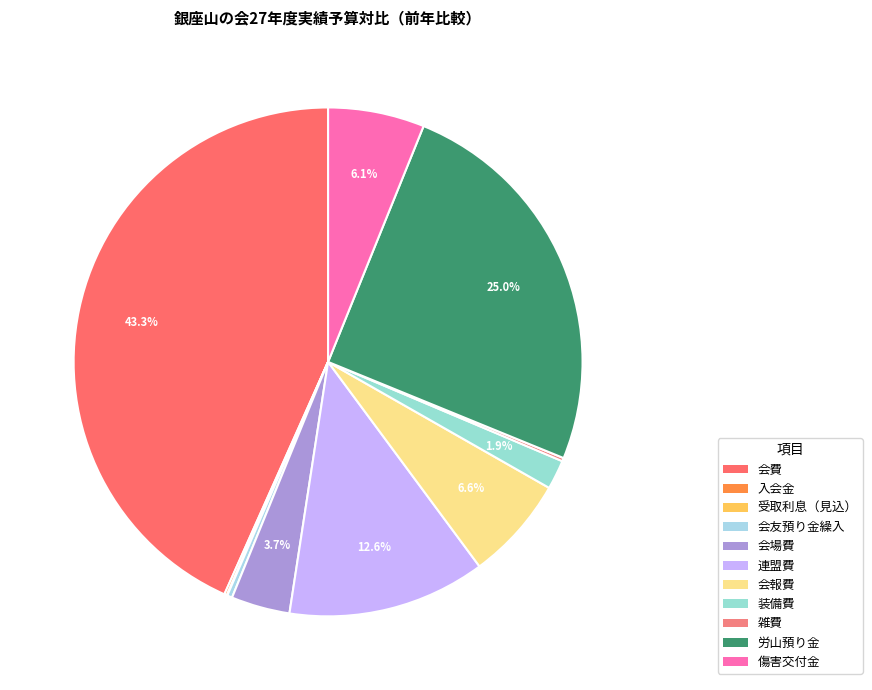

Is there any slice that represents more than half of the pie?

No